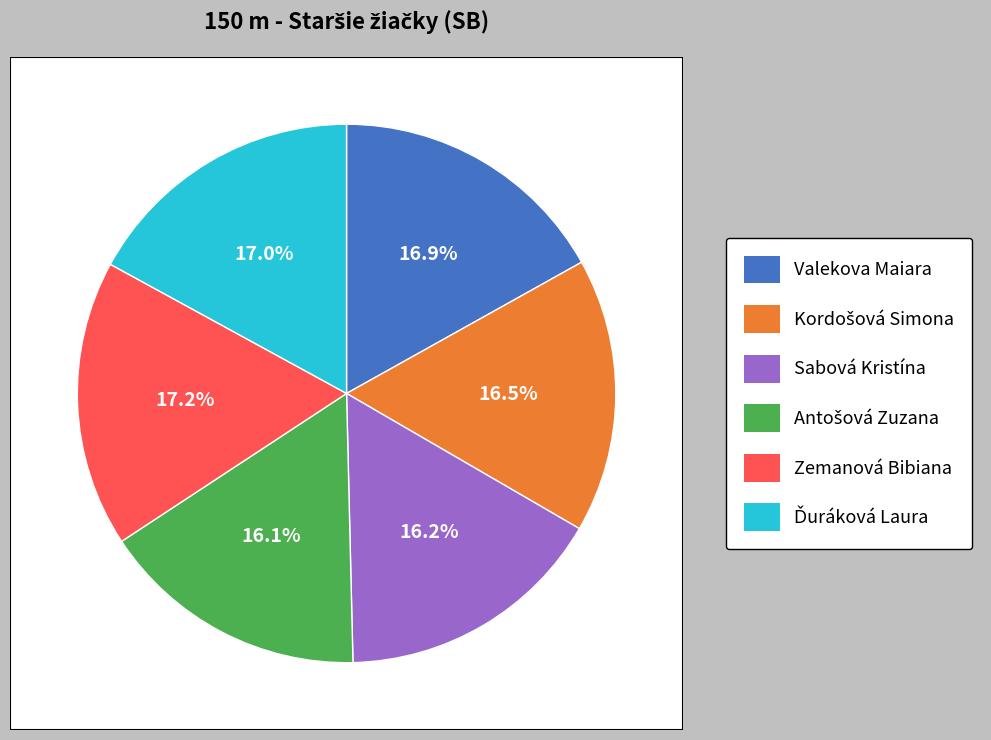

Count the number of slices in the pie.

6